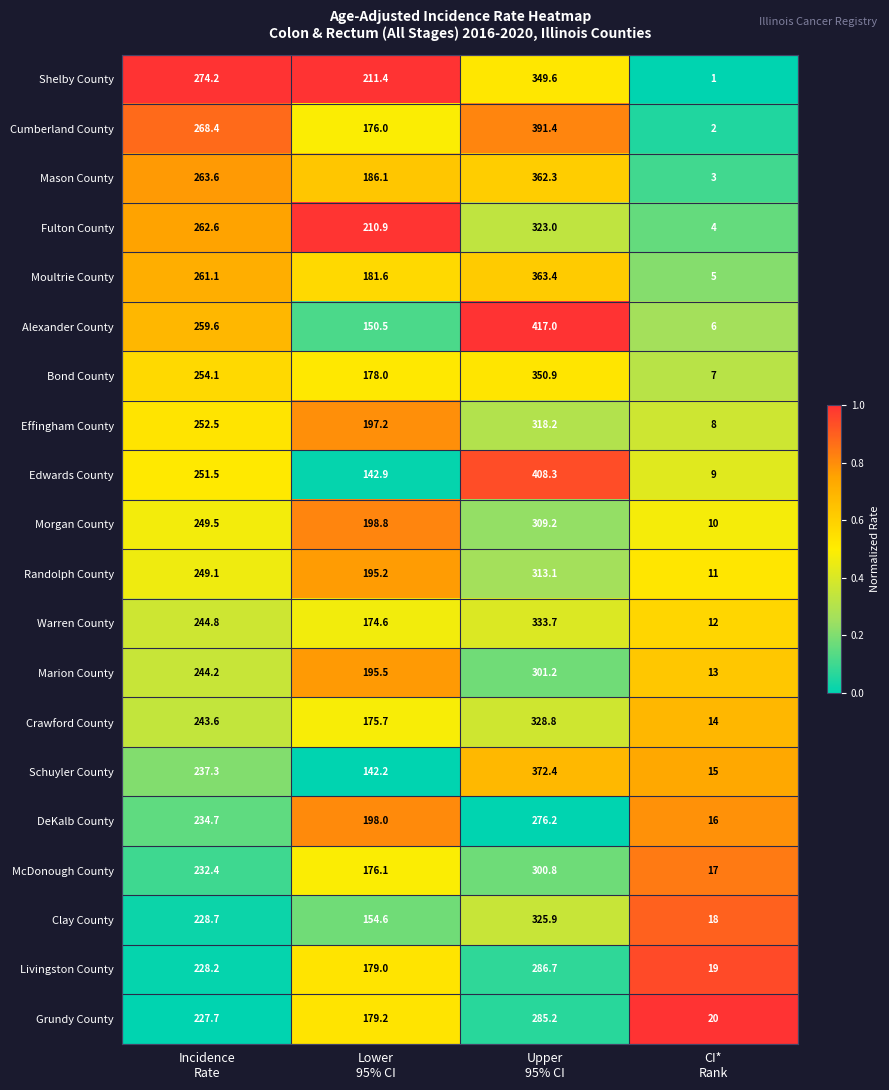

Which series has the largest total across all categories?

Cumberland County